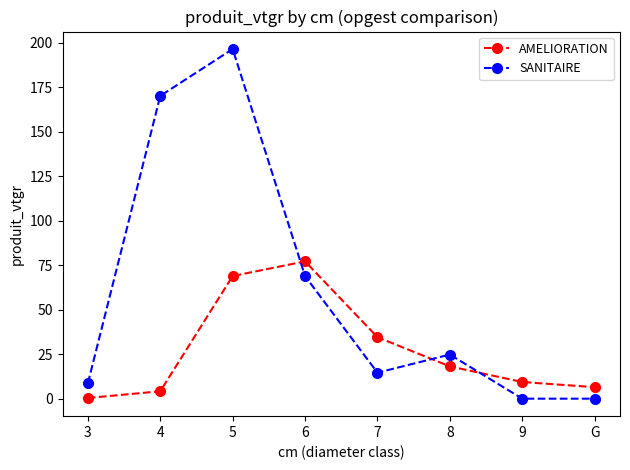

Rank the categories by AMELIORATION value from highest to lowest.

6, 5, 7, 8, 9, G, 4, 3